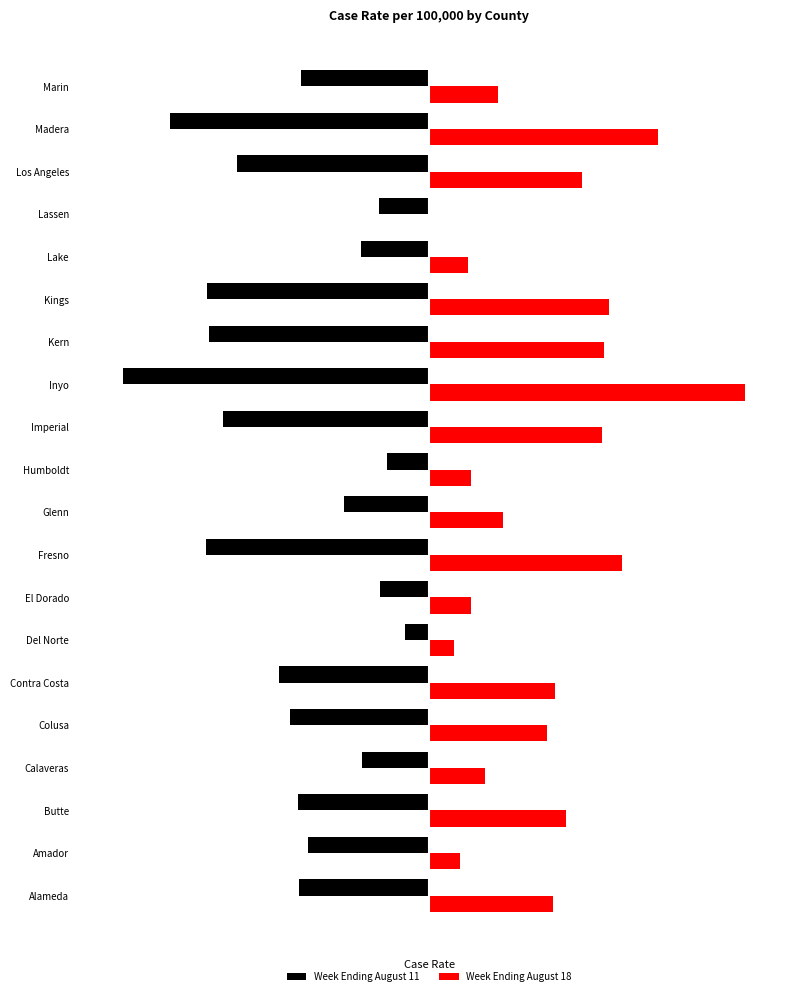

Rank the series by their maximum value, from lowest to highest.

Week Ending August 11, Week Ending August 18